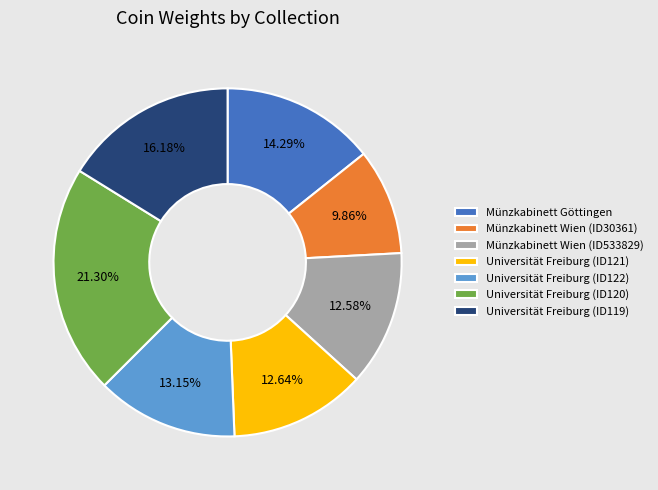

Is Münzkabinett Wien (ID30361) the majority of the pie?

No